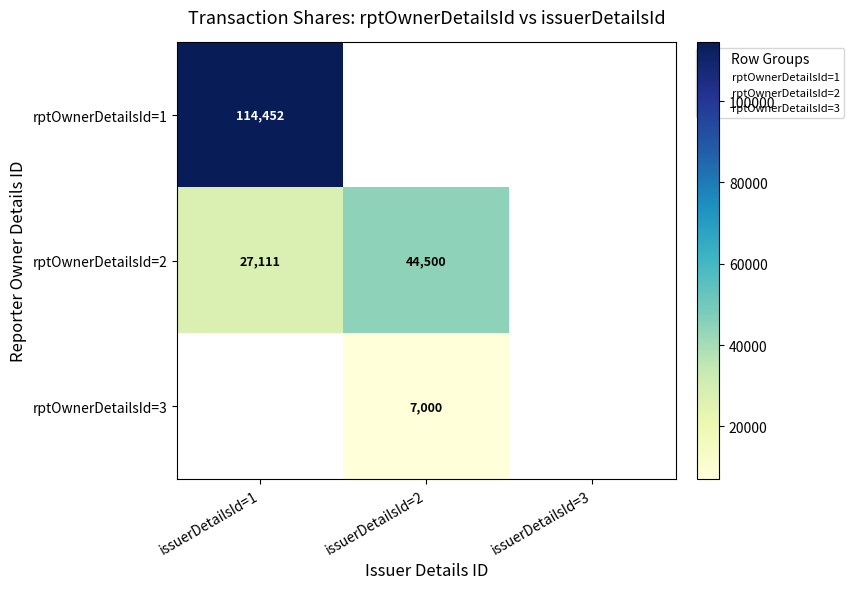

Rank the categories by rptOwnerDetailsId=2 value from highest to lowest.

issuerDetailsId=2, issuerDetailsId=3, issuerDetailsId=1